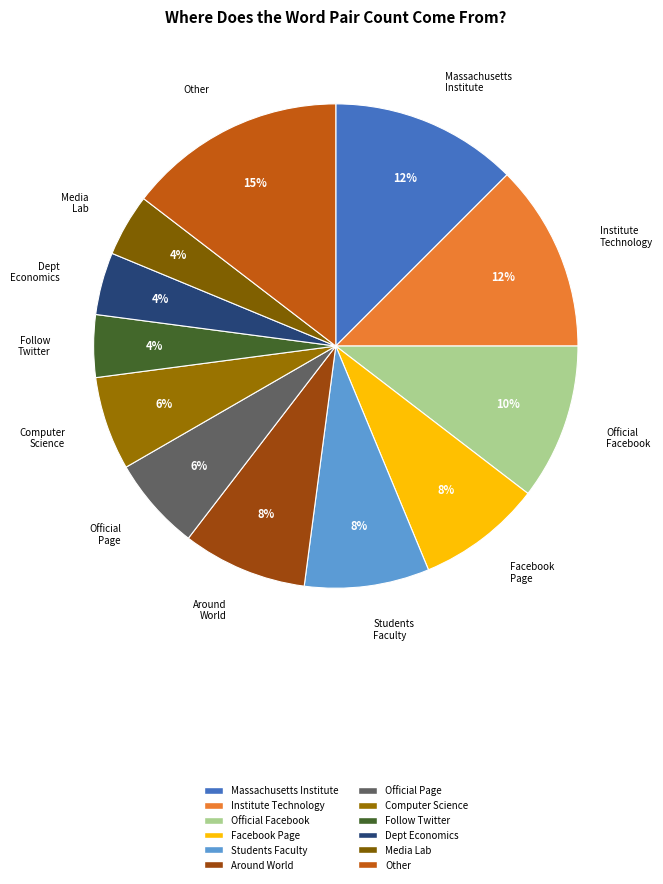

How many slices are in this pie chart?

12